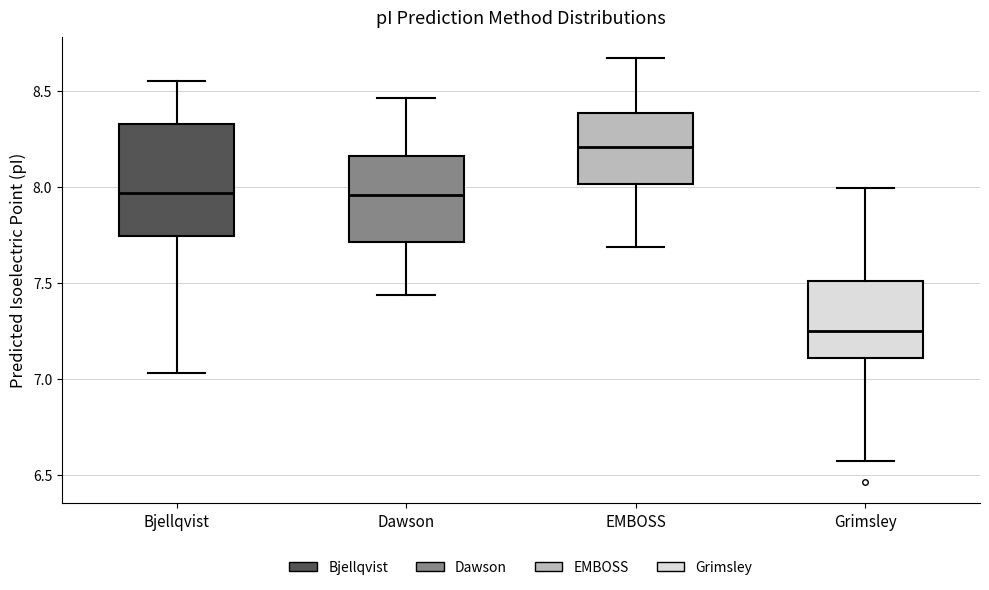

Where does the median line of the box for Bjellqvist sit on the y-axis? The values are not printed on the chart, so give them approximately, as read against the axis.

7.95